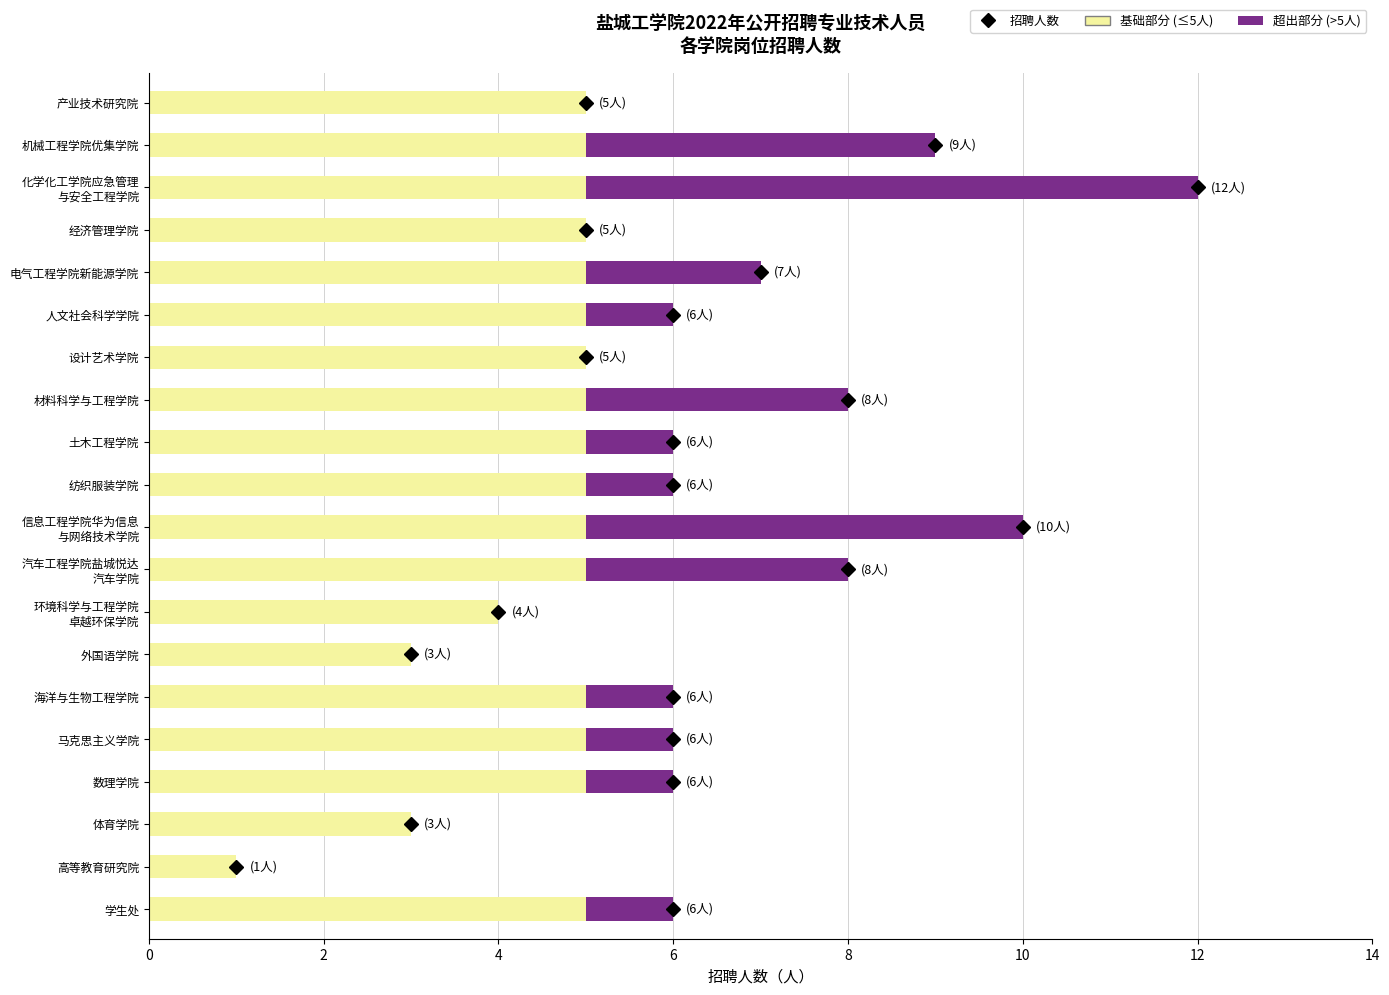

What is the total value across all series at 材料科学与工程学院?

8